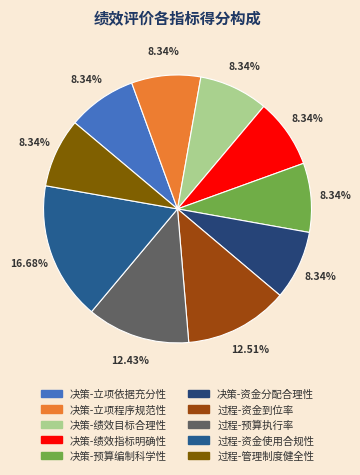

What percentage is NOT represented by 决策-立项程序规范性?

91.7%